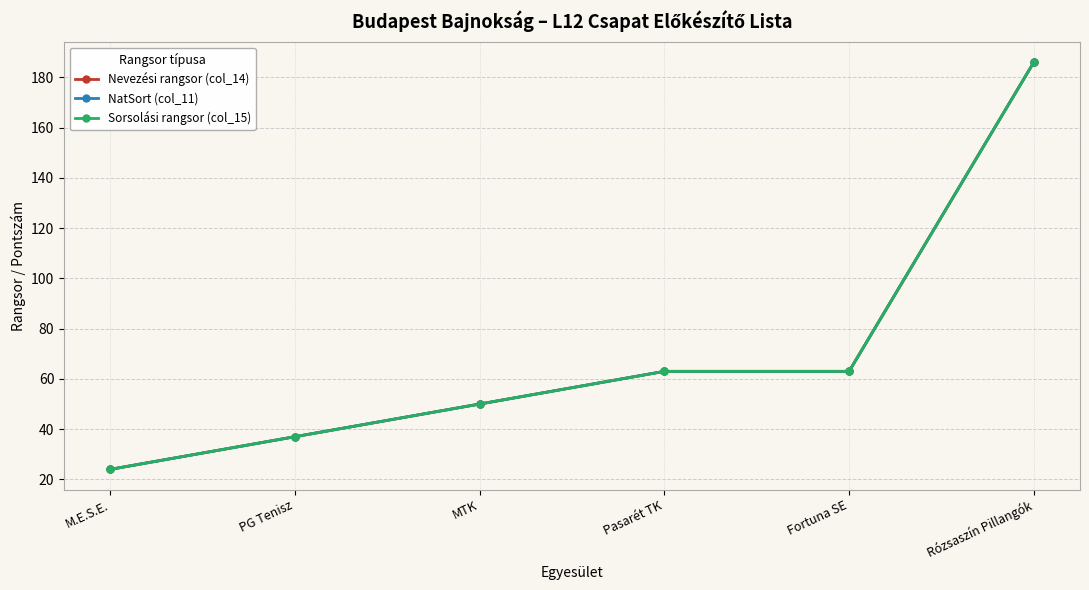

Is this an area chart (filled region under the line)?

No